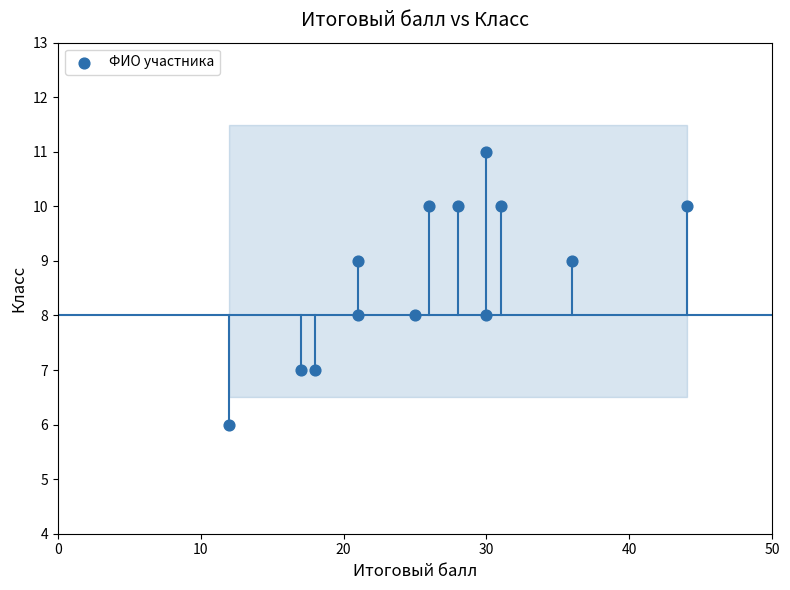

What is the range of X values (max minus min)?

32